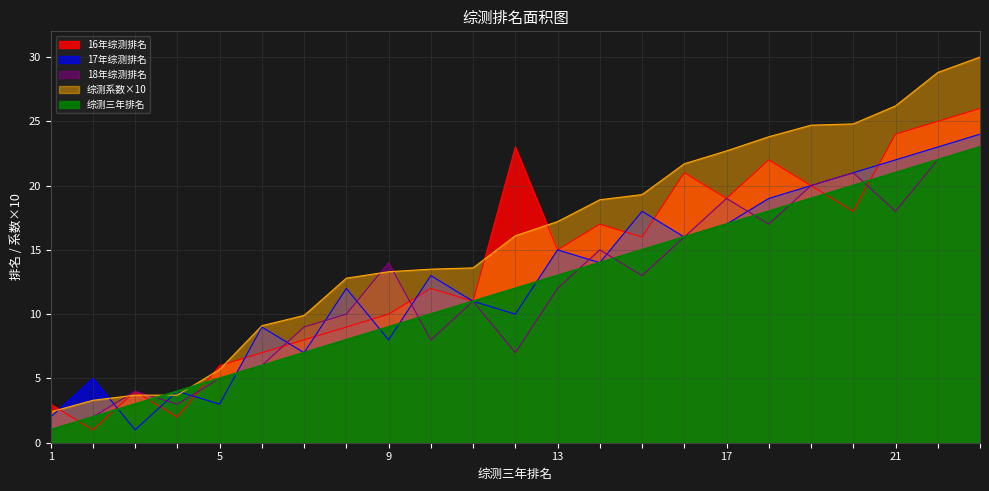

What value does the 17年综测排名 series have at 6?

9.0